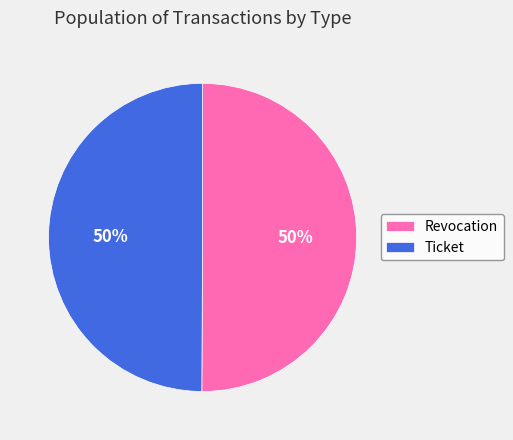

Is the sum of Ticket and Revocation greater than half?

Yes